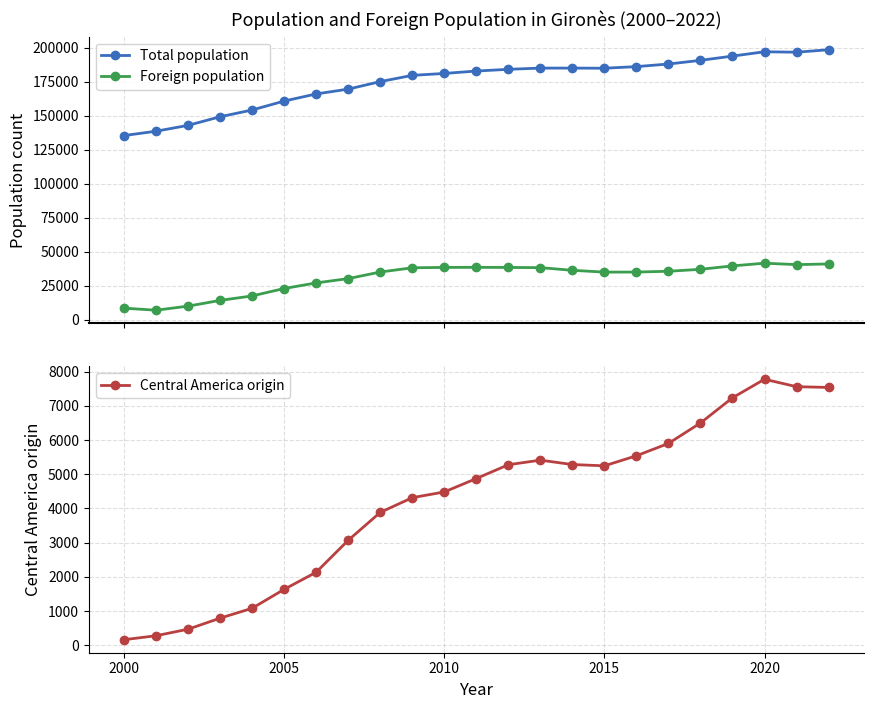

What is the minimum value shown in the chart?

161